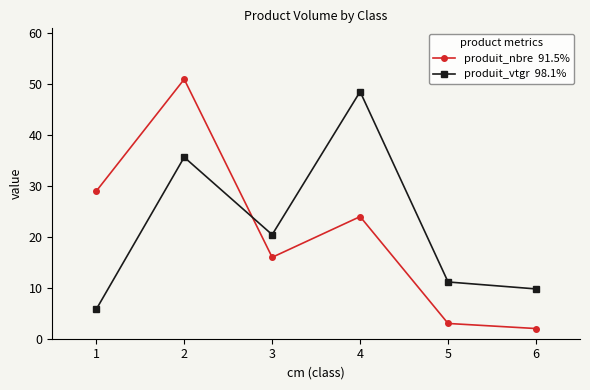

What is the total value across all series at 5?

14.2